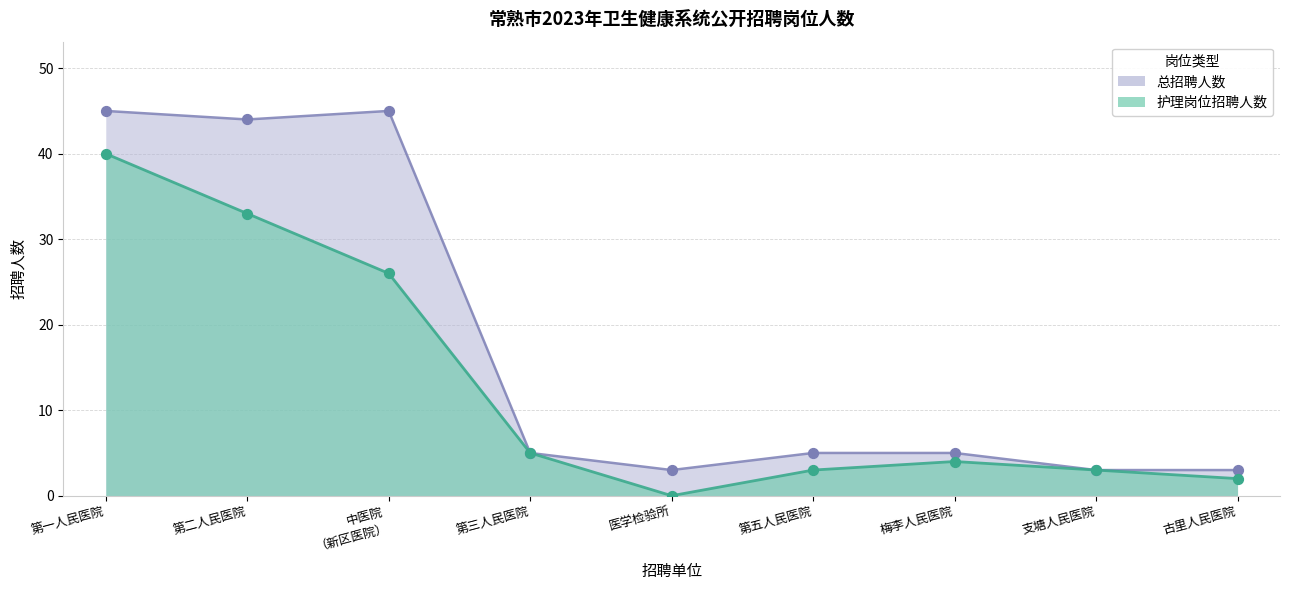

Which series has the largest Y range (max minus min)?

总招聘人数